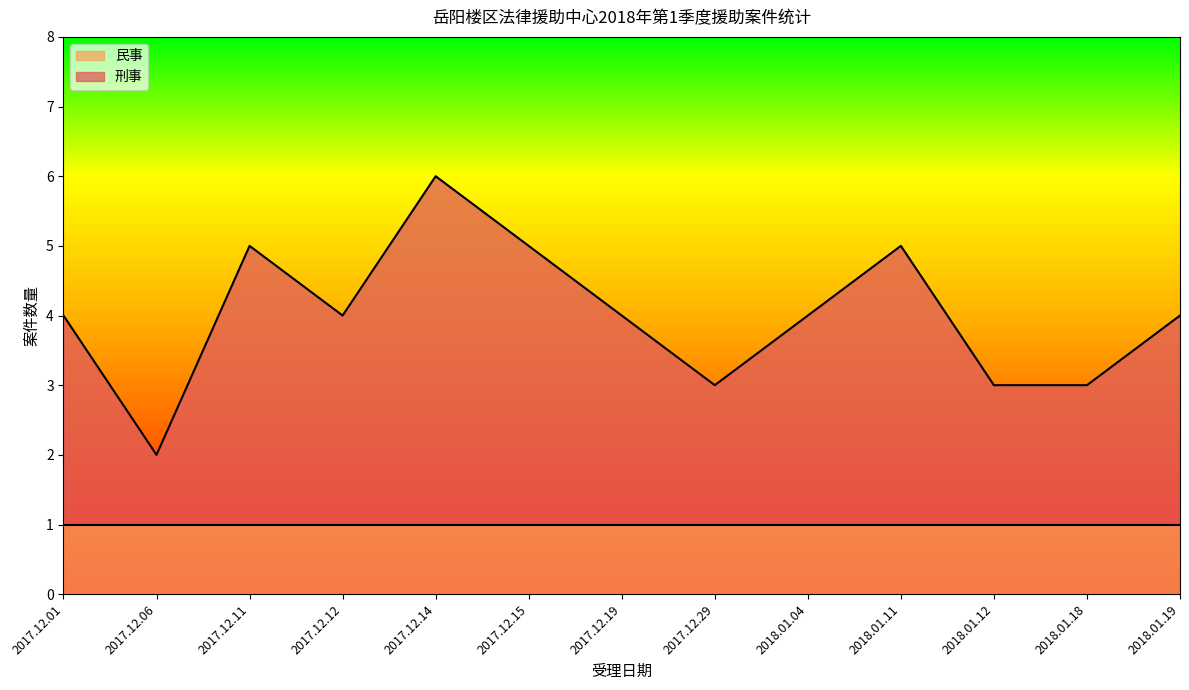

Reading left to right, what are all the values shown in this chart?

2017.12.01=4	2017.12.06=2	2017.12.11=5	2017.12.12=4	2017.12.14=6	2017.12.15=5	2017.12.19=4	2017.12.29=3	2018.01.04=4	2018.01.11=5	2018.01.12=3	2018.01.18=3	2018.01.19=4